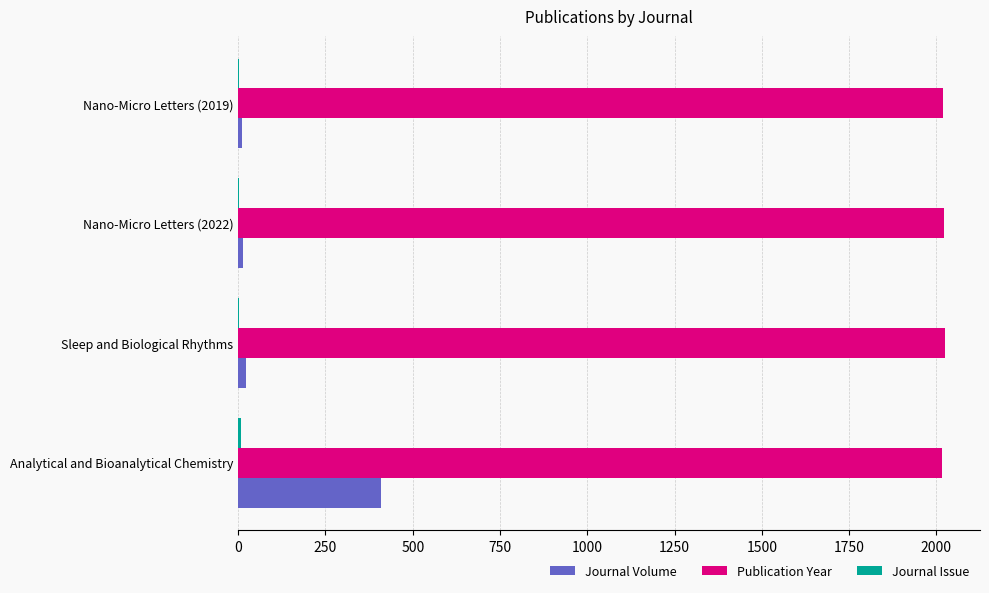

What is the sum of all Publication Year values?

8082